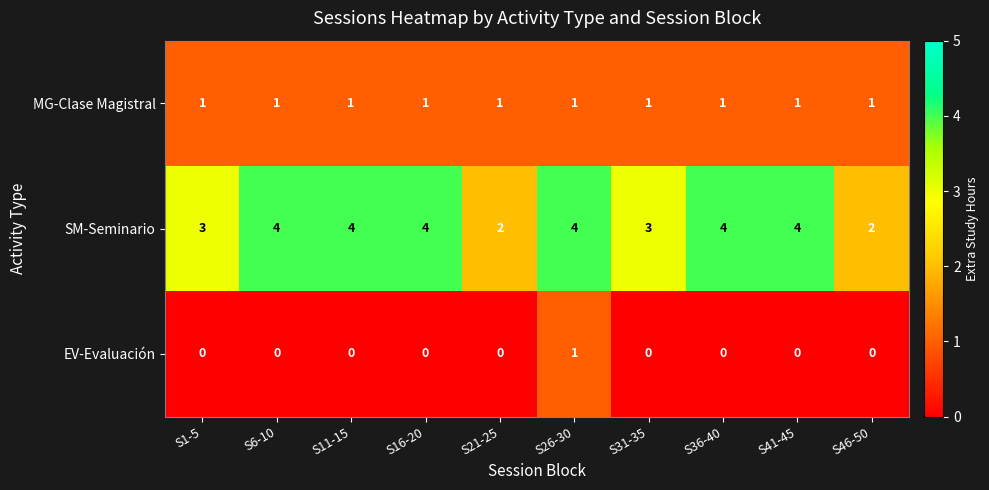

Is it true that SM-Seminario equals 2 at S21-25?

True